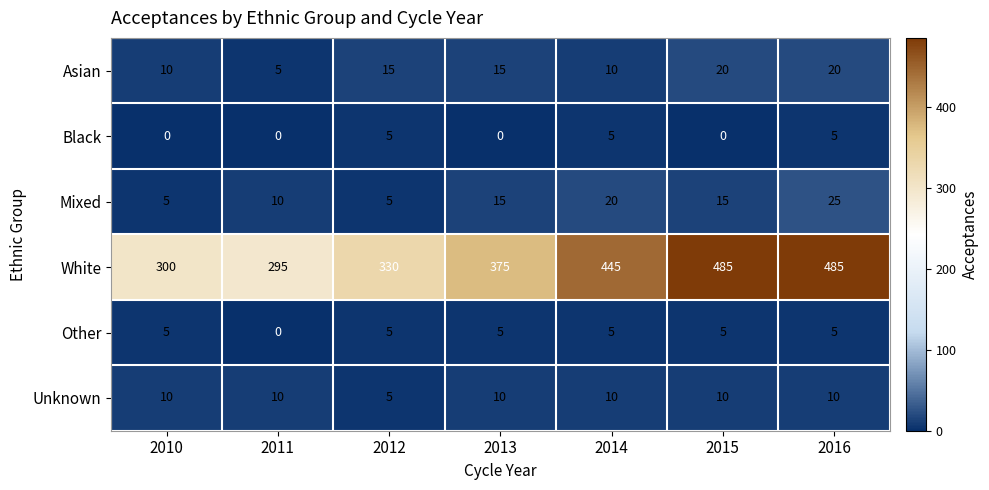

Which series has the largest total across all categories?

White